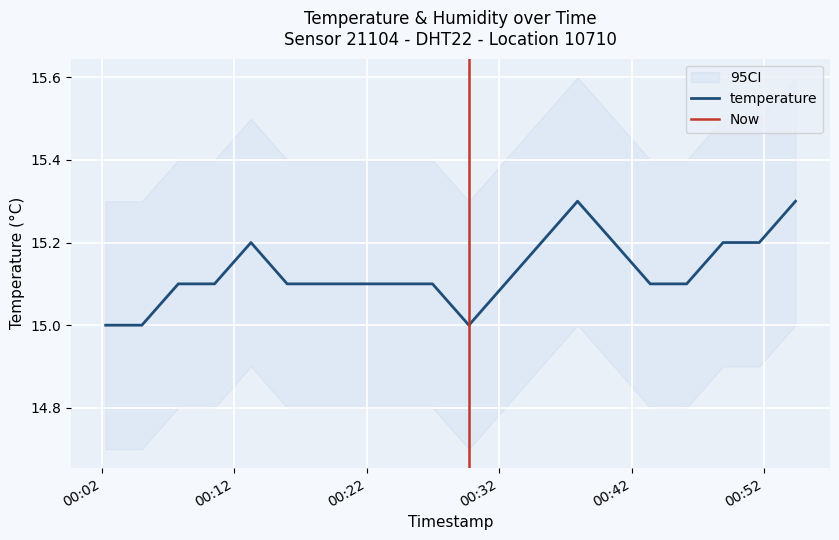

What is the sum of the values at 2023-07-22T00:16:00 and 2023-07-22T00:43:24?

30.2